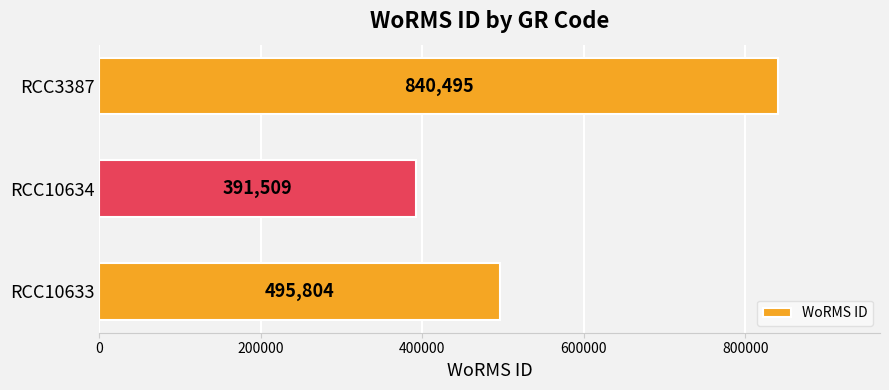

Between RCC3387 and RCC10634, which is larger?

RCC3387